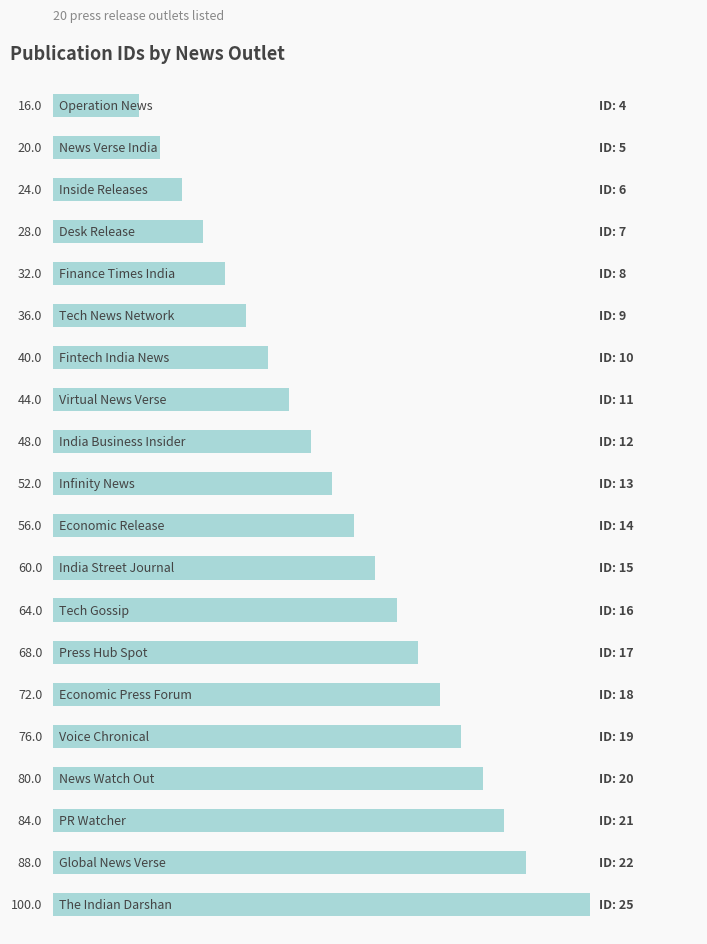

How many bars are there in total?

20